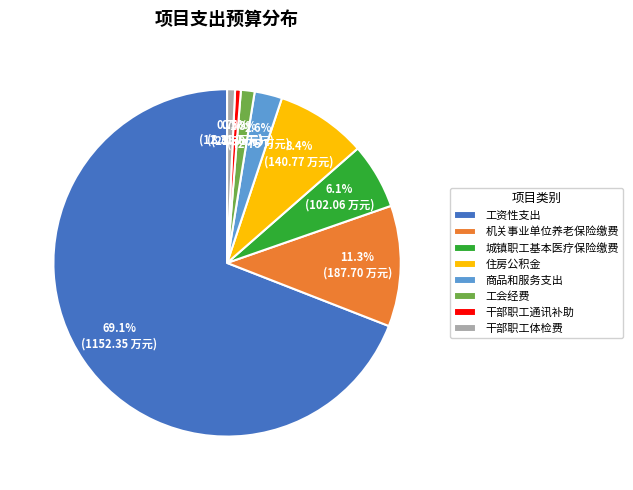

Combined, do 住房公积金 and 工会经费 account for over 50%?

No